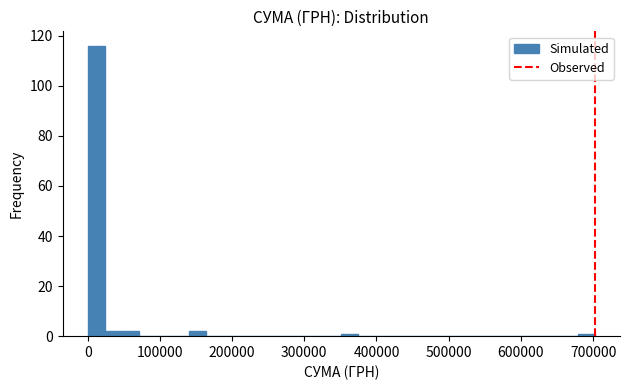

Around what value on the x-axis is the tallest bar? Give the approximate position of its centre, as read against the axis.

10000